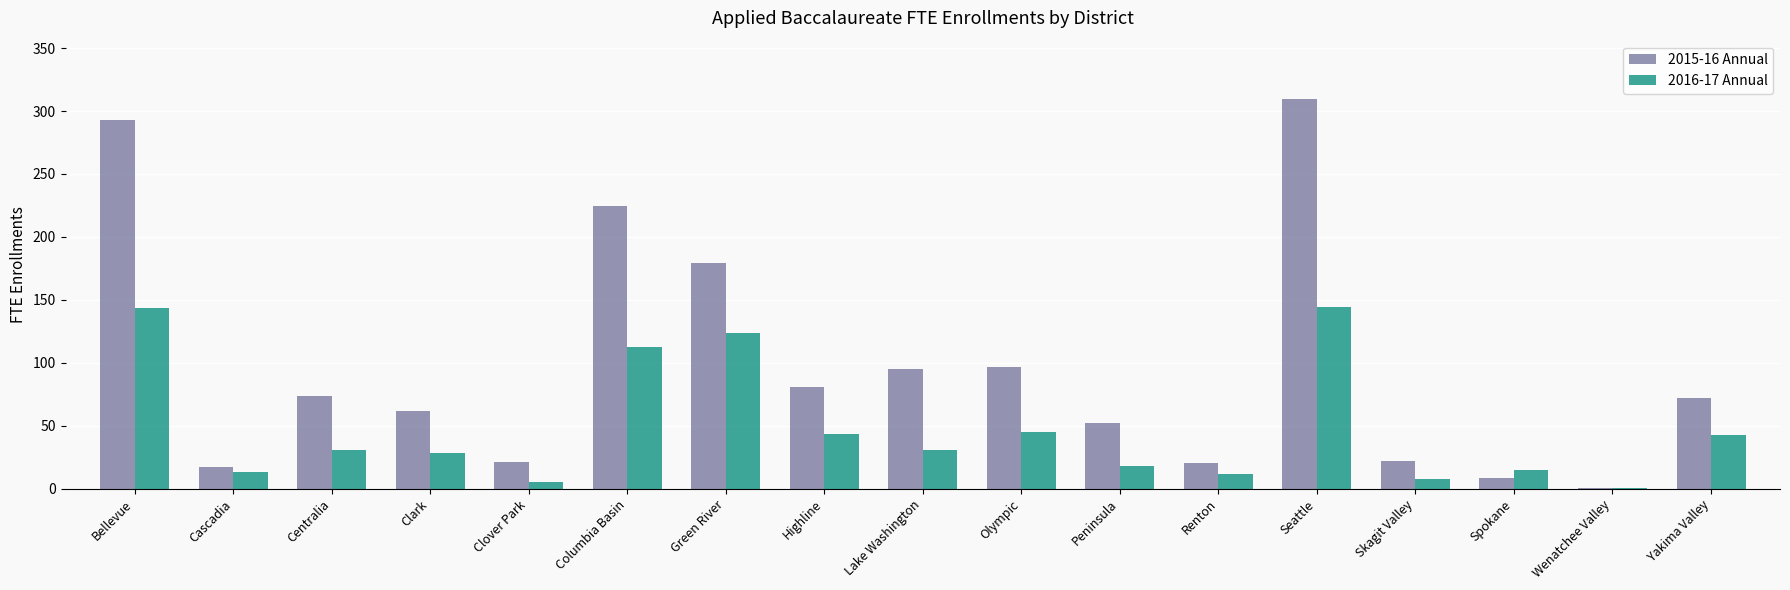

At which label is 2015-16 Annual closest to 155?

Green River